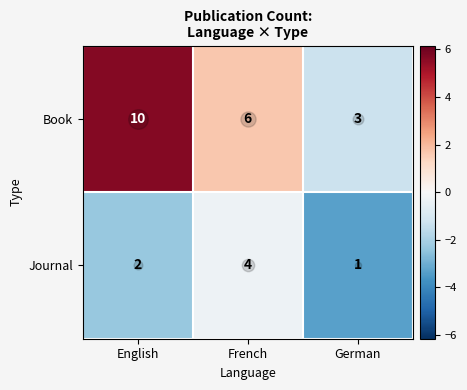

True or false: Book has a value of 10 at English.

True